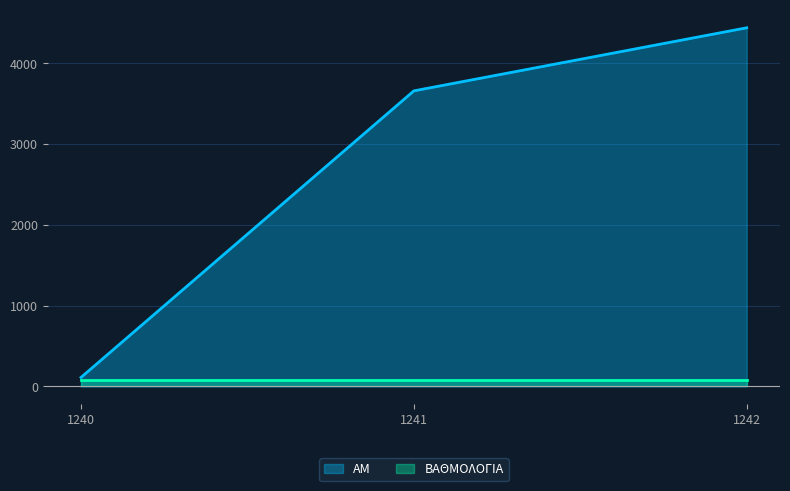

What is the ratio of the value at 1242 to the value at 1241?

1.2